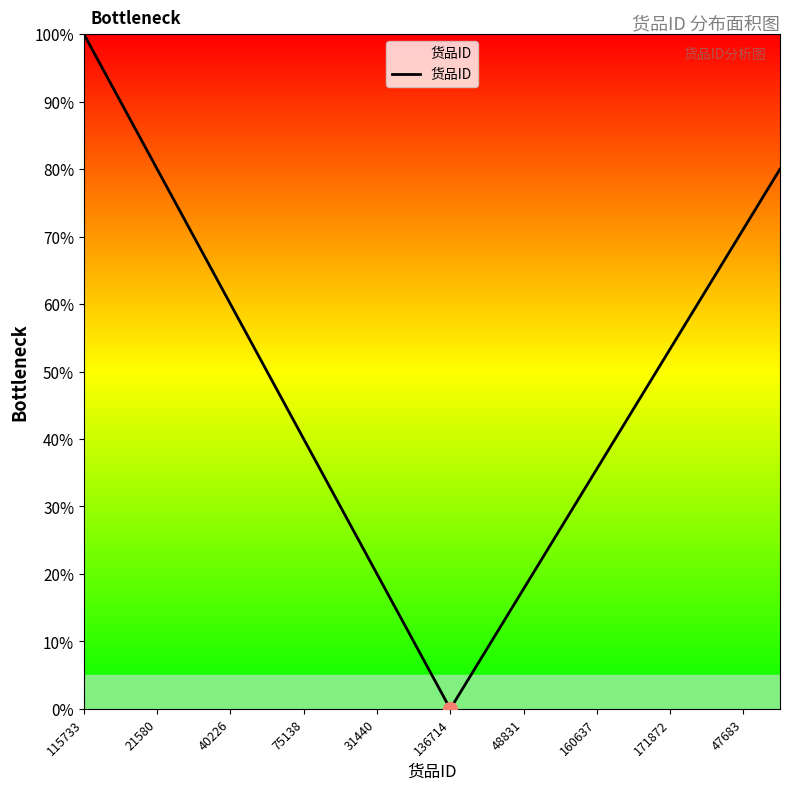

What is the maximum value shown in the chart?

100.0